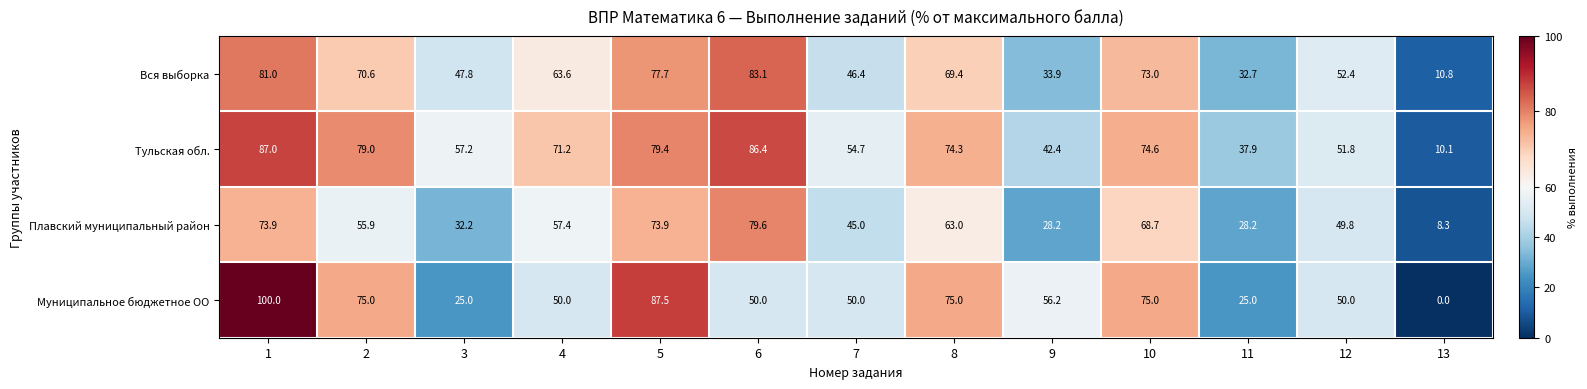

Rank the series by their average value, from highest to lowest.

Тульская обл., Вся выборка, Муниципальное бюджетное ОО, Плавский муниципальный район